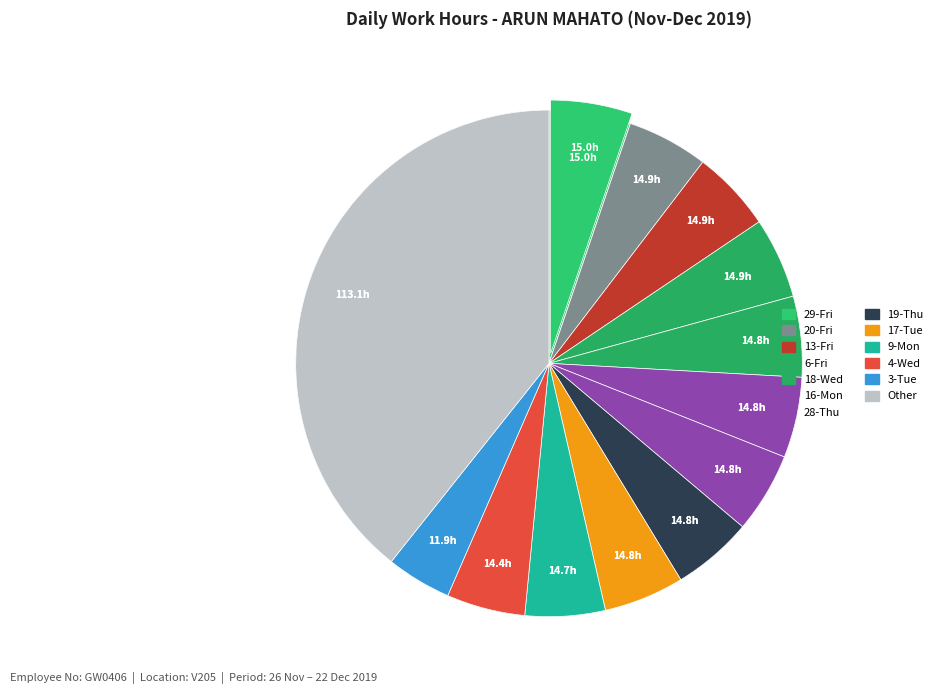

To the nearest percent, what portion does 26-Tue represent?

4%